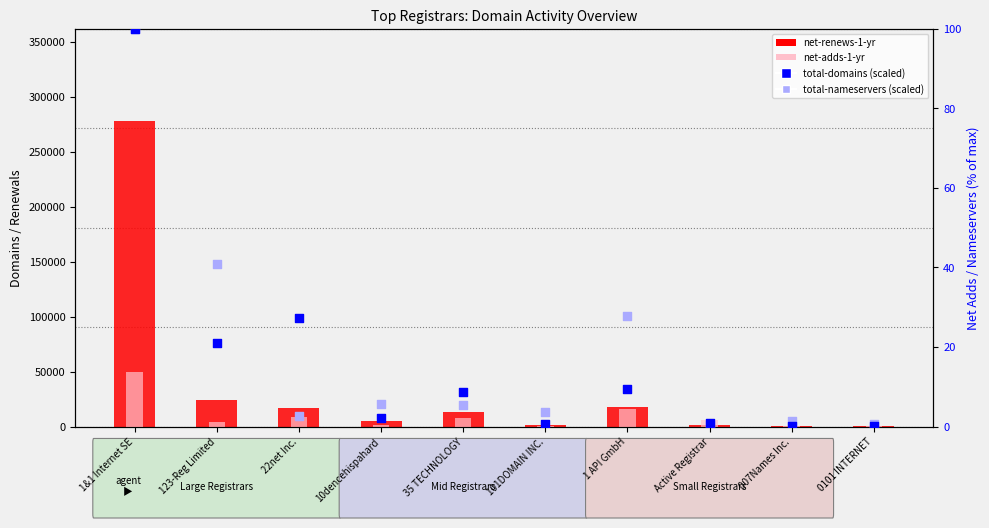

What are all the series names shown in the legend?

net-renews-1-yr, net-adds-1-yr, total-domains (scaled), total-nameservers (scaled)